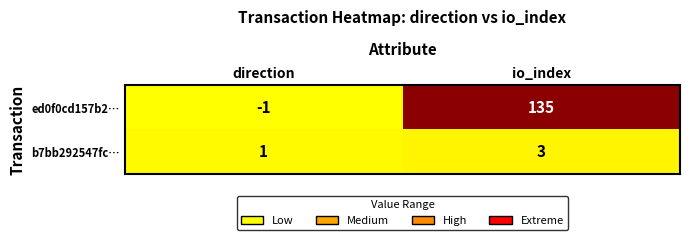

Which series has the largest range (max minus min)?

ed0f0cd157b2…